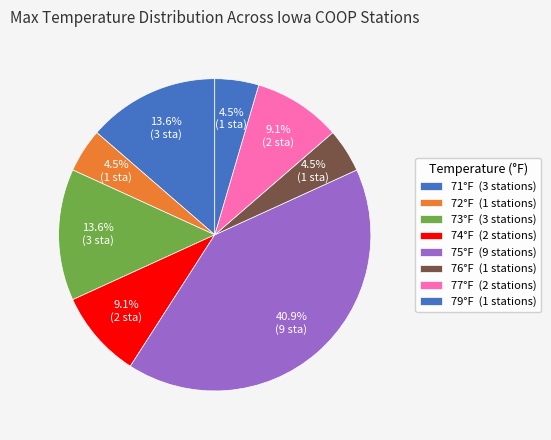

How many segments does this pie chart have?

8